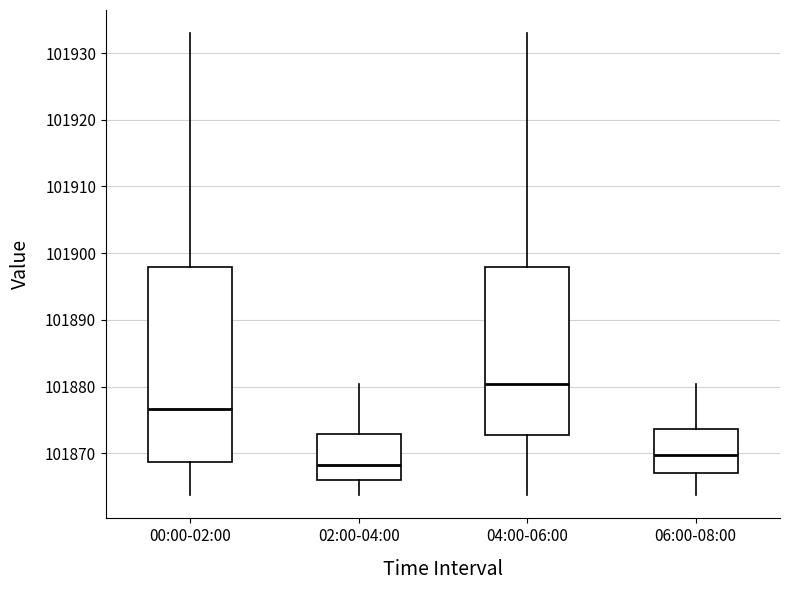

Which box's median line is the lowest?

02:00-04:00